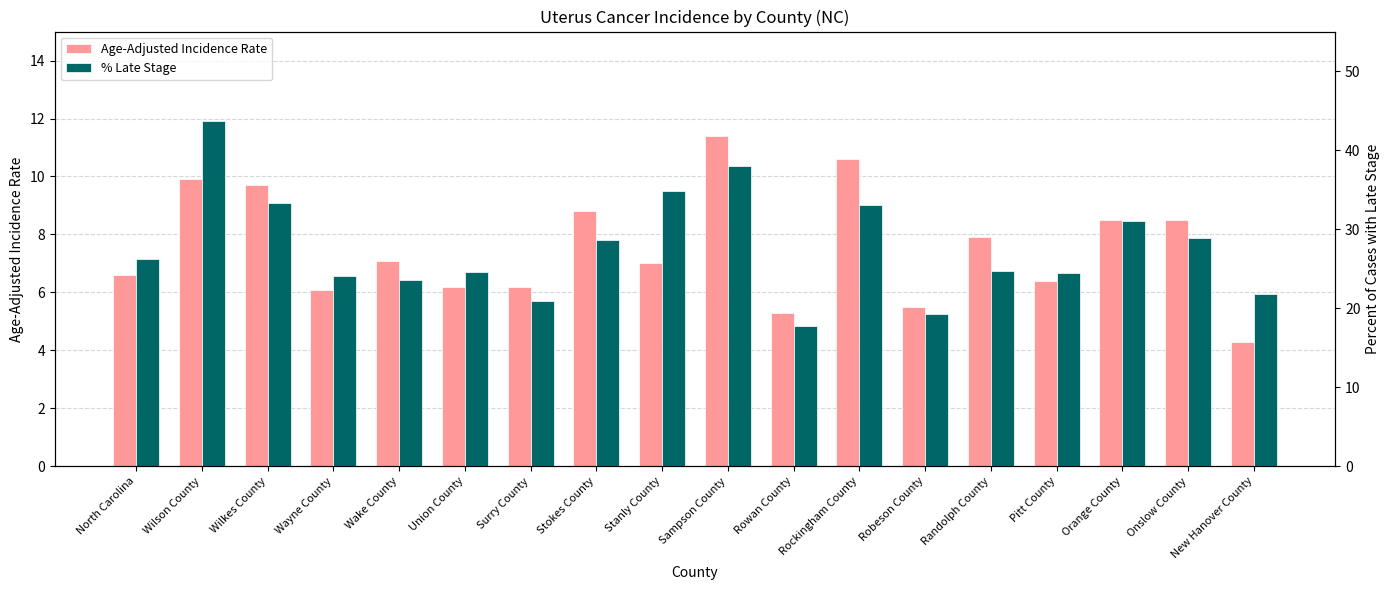

What is the difference between the maximum and minimum values in the Age-Adjusted Incidence Rate series?

7.1